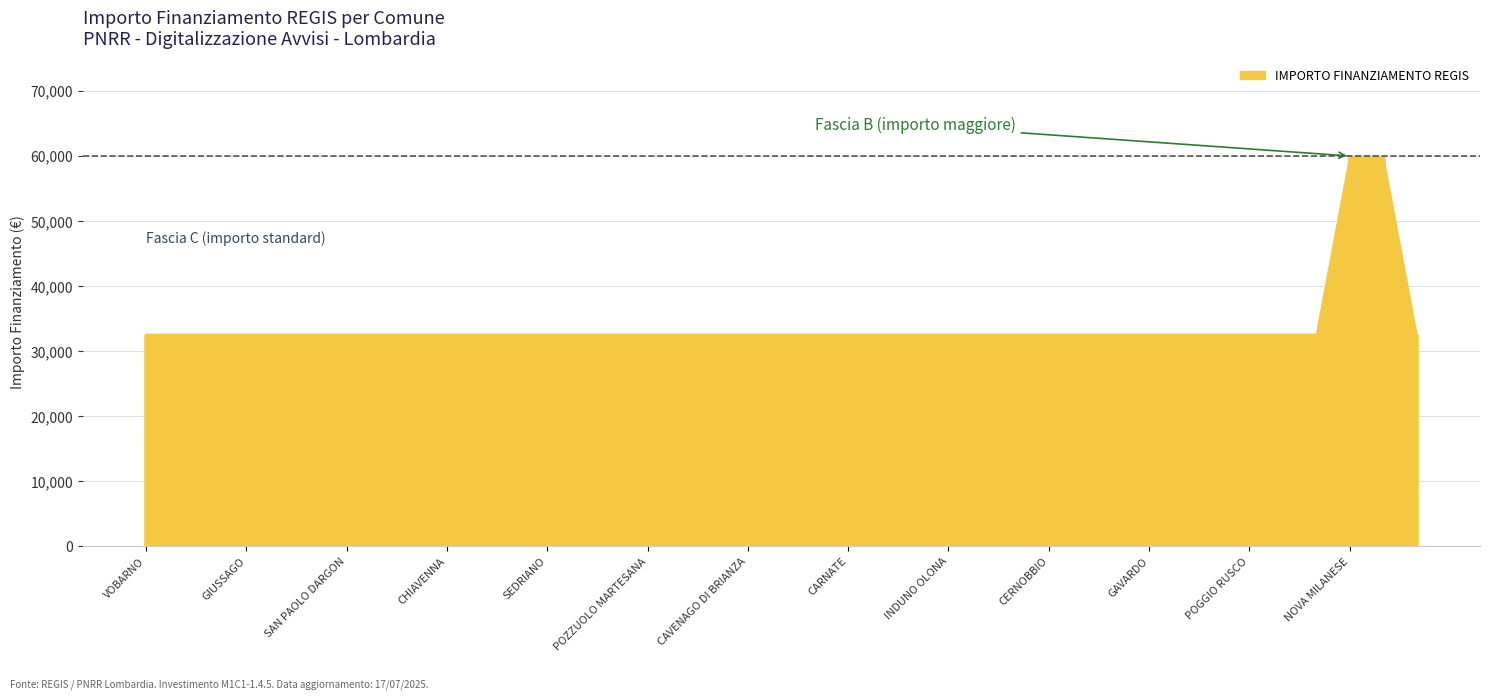

The value at CHIAVENNA is 32589. True or false?

True